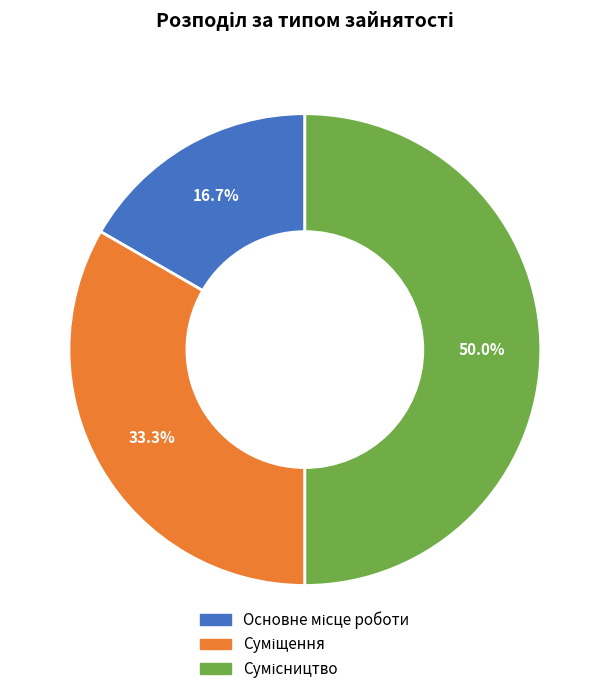

To the nearest percent, what portion does Основне місце роботи represent?

17%